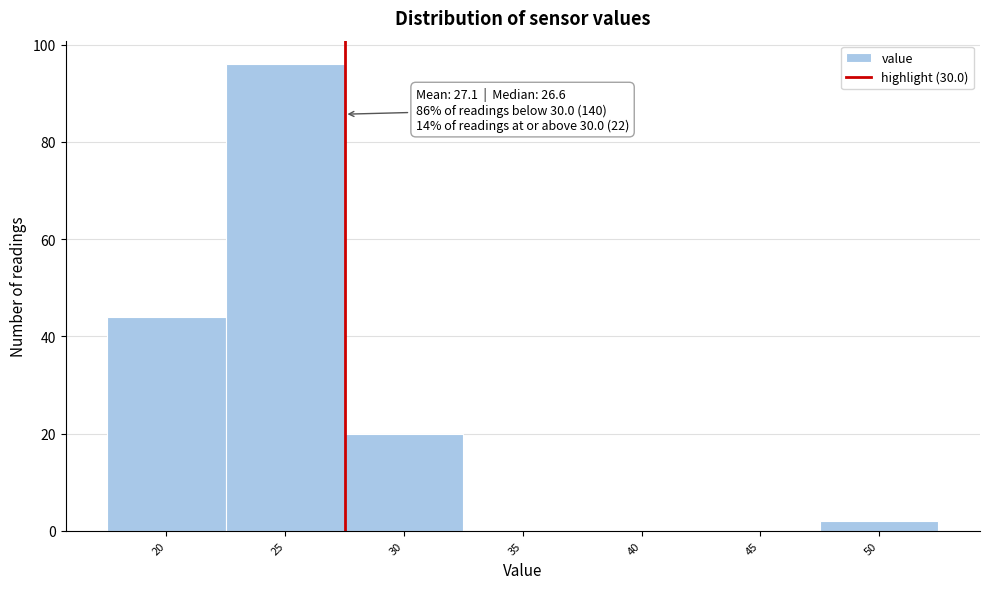

Reading left to right, extract all data points from this chart.

20=44	25=96	30=20	35=0	40=0	45=0	50=2